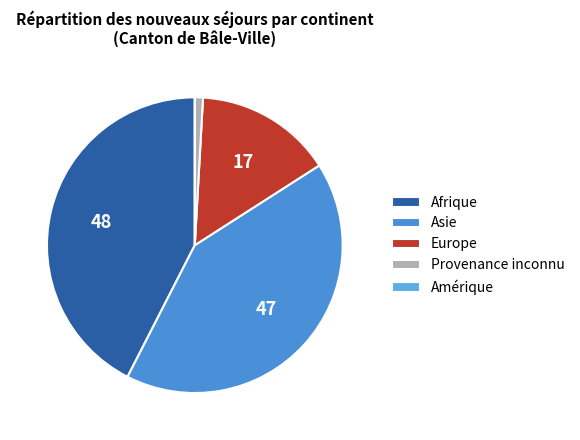

What is the total percentage of Amérique and Afrique?

42.5%